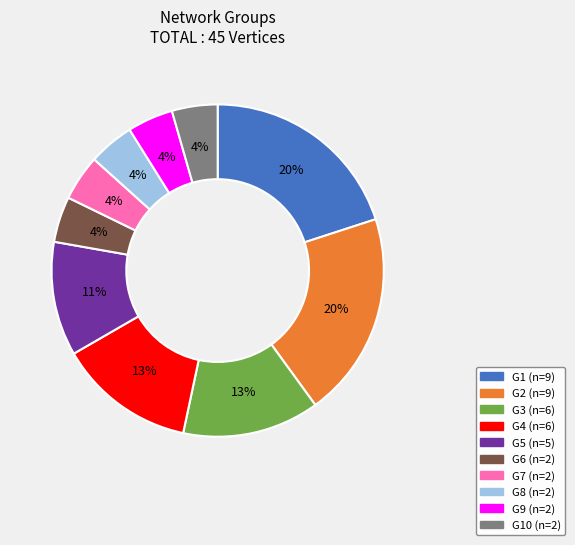

To the nearest percent, what is the average slice percentage?

10%